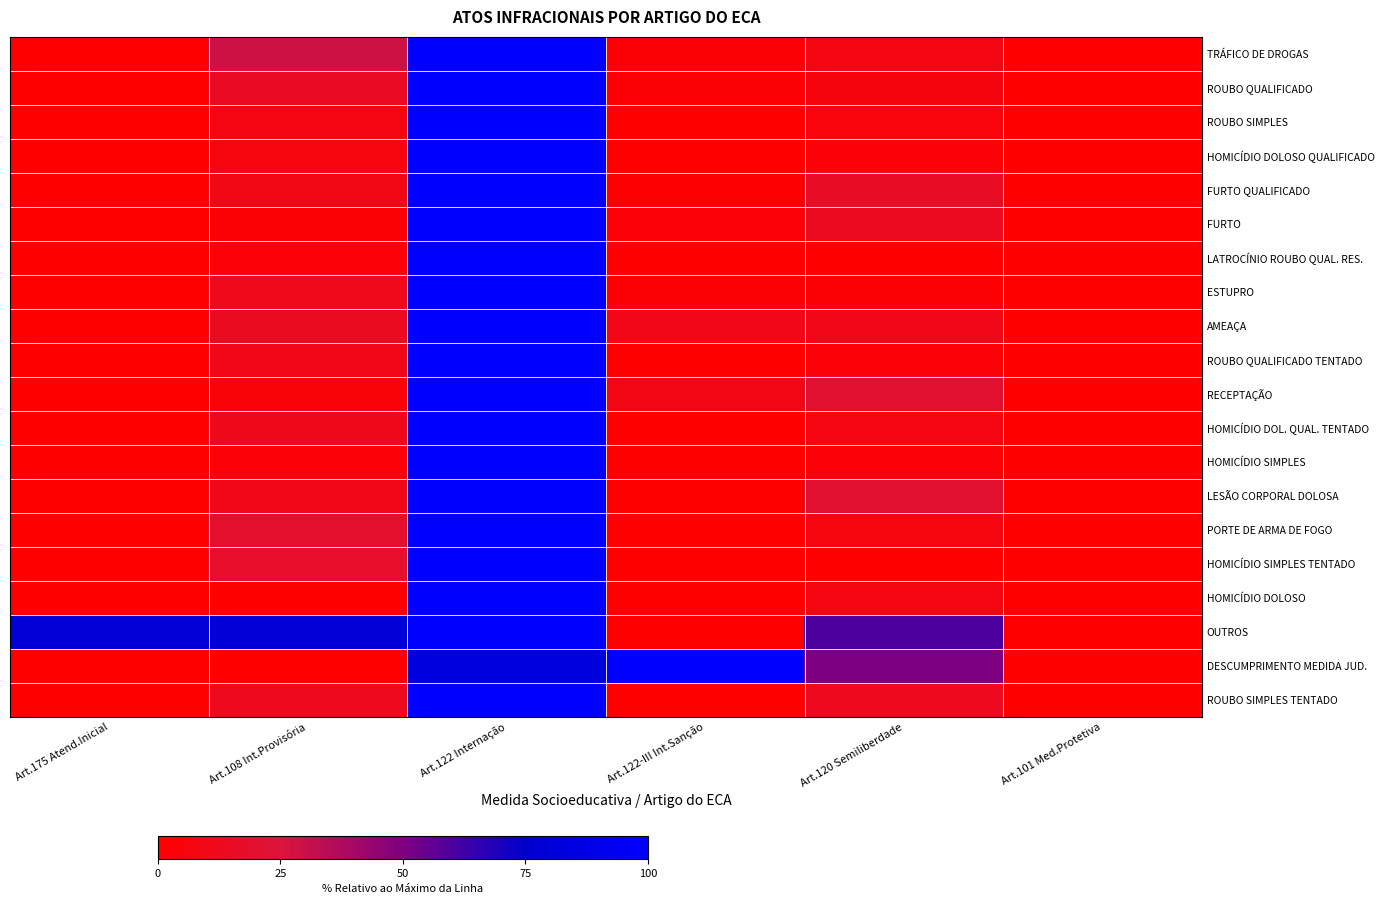

At how many categories does at least one series exceed 7?

5